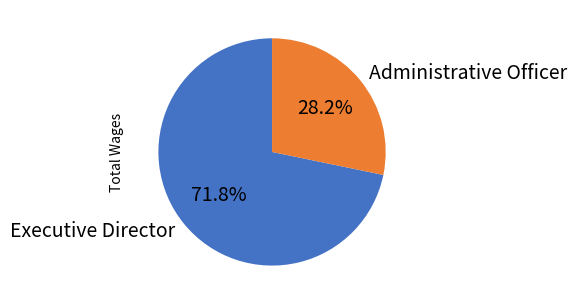

Which category has the biggest portion of the pie?

Executive Director